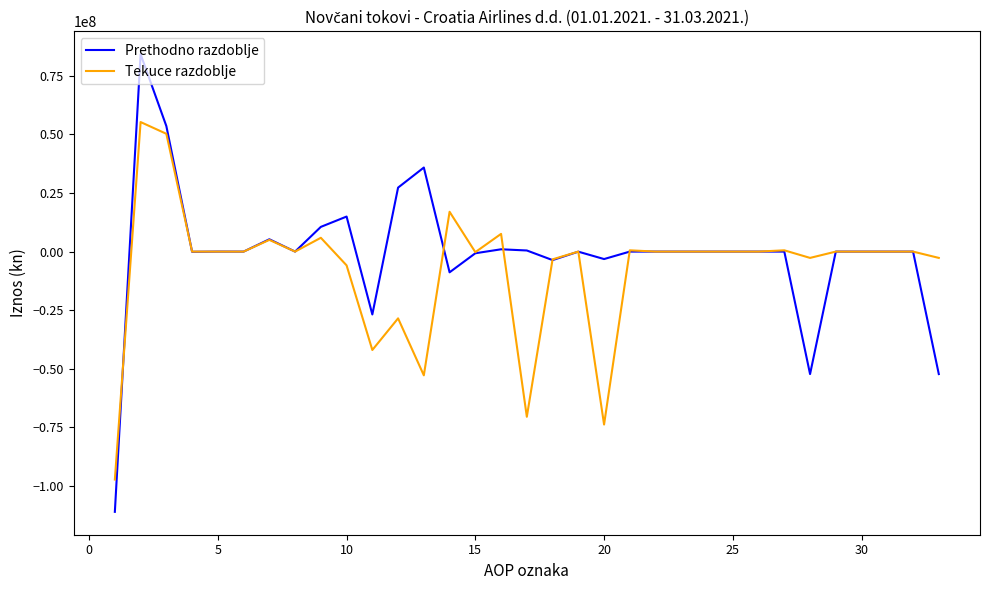

What is the minimum value for Tekuce razdoblje?

-97270880